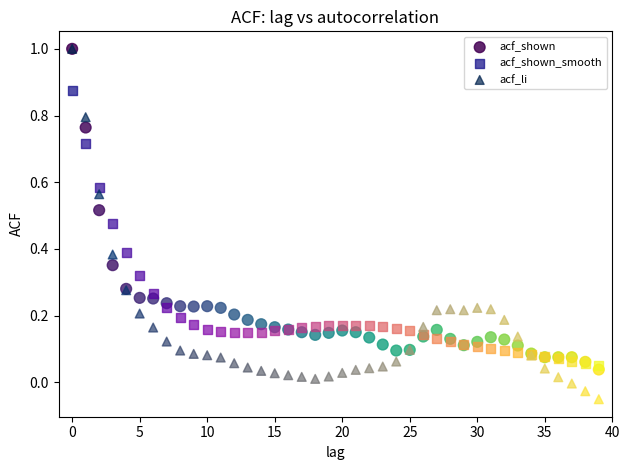

Which series contains the lowest Y value?

acf_li